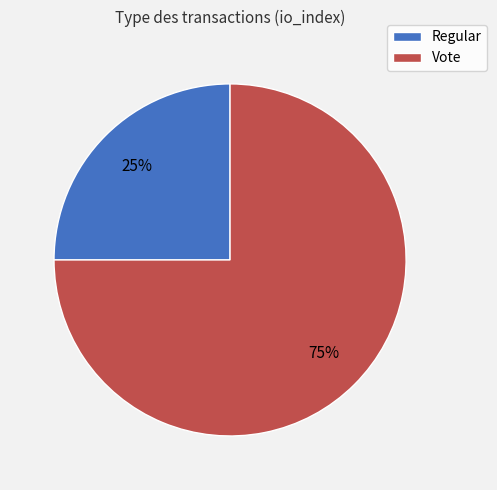

Is the sum of Regular and Vote greater than half?

Yes